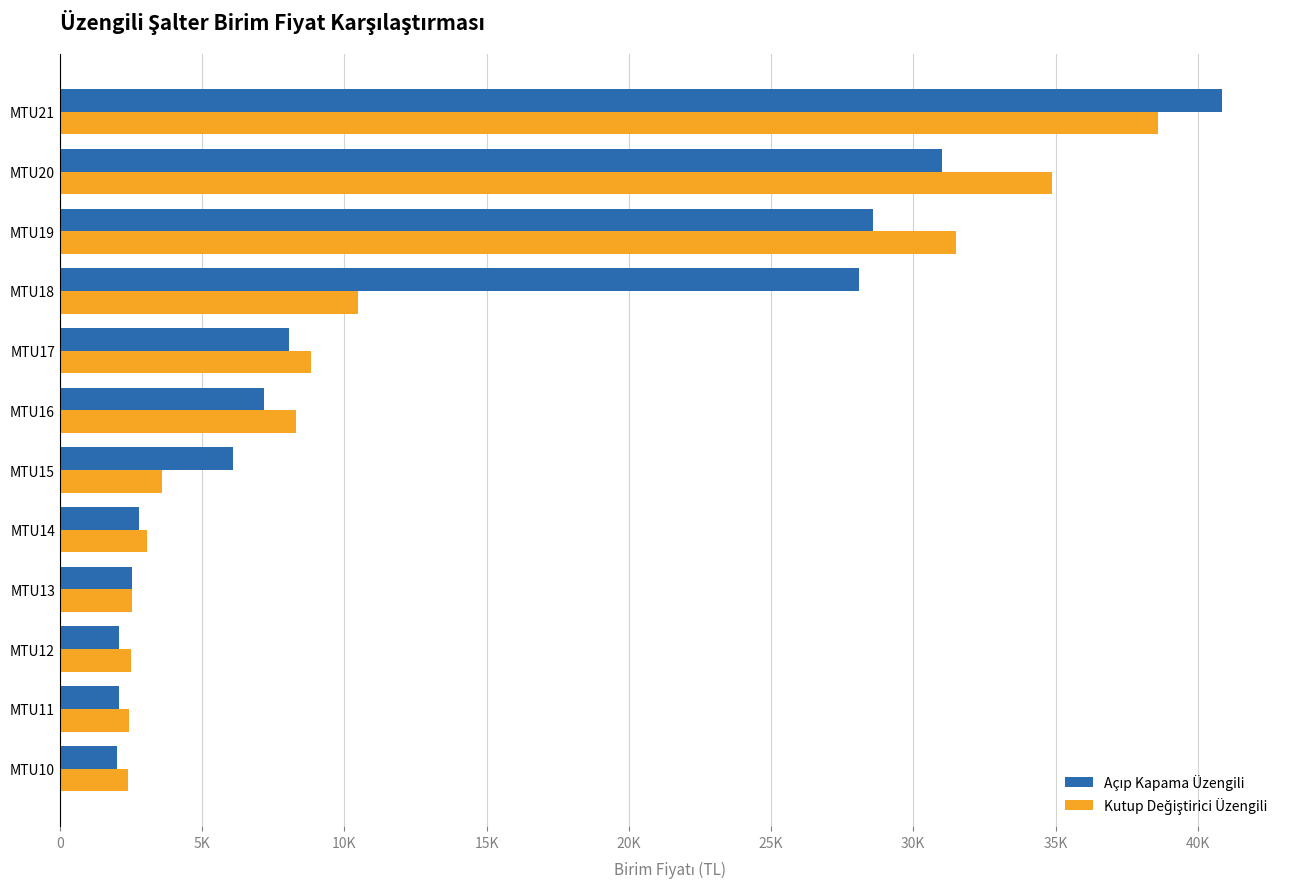

How many bars are there in total?

24